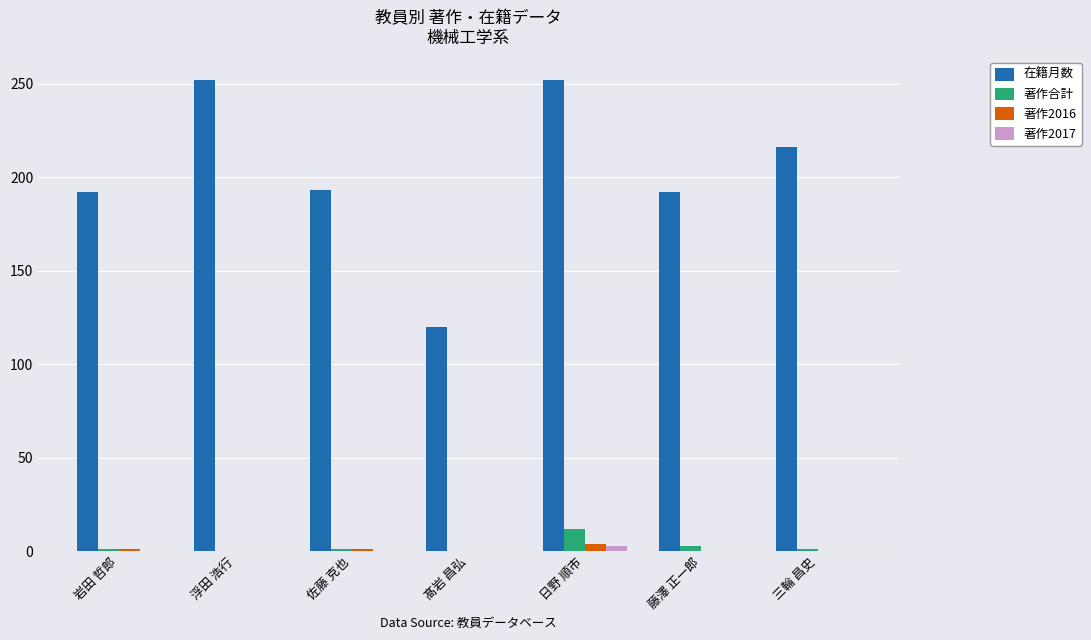

How many data points does each series have?

7